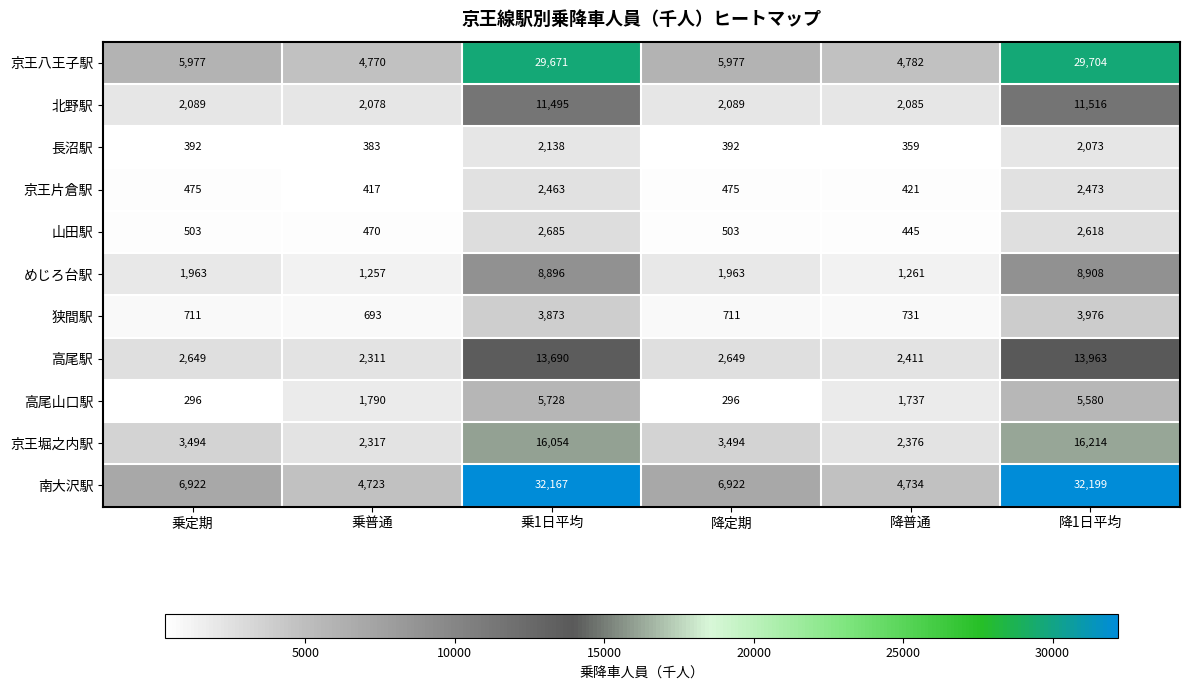

What is the difference between the maximum and minimum values in the 長沼駅 series?

1779